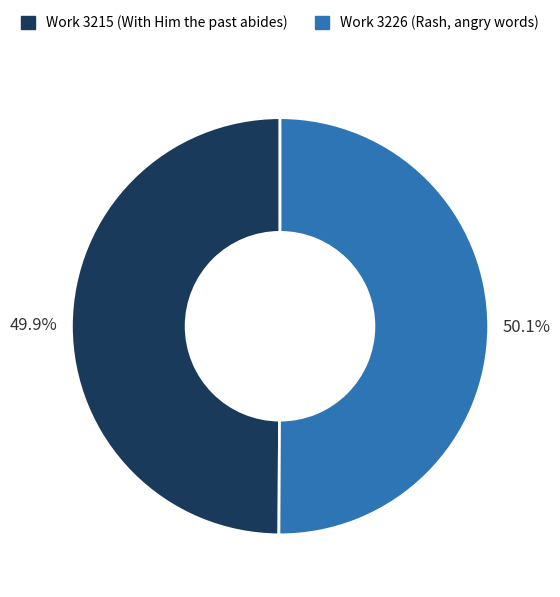

What percentage is the Work 3215 (With Him the past abides) slice, to the nearest percent?

50%